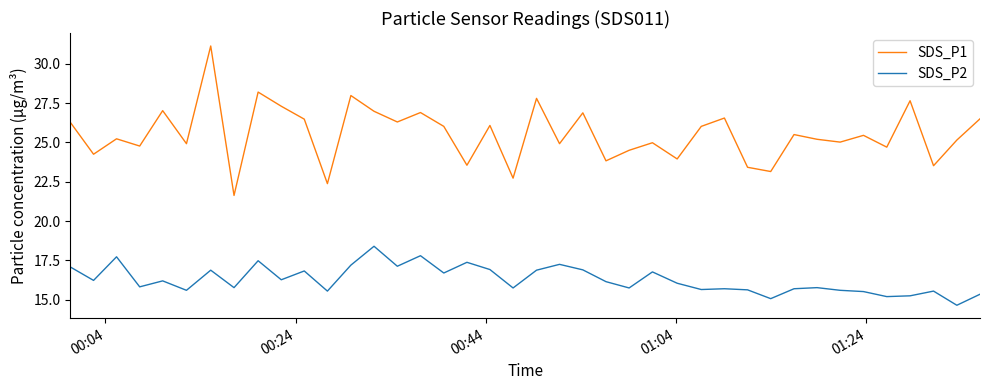

In SDS_P1, how many points are higher than both neighbors (excluding endpoints)?

14